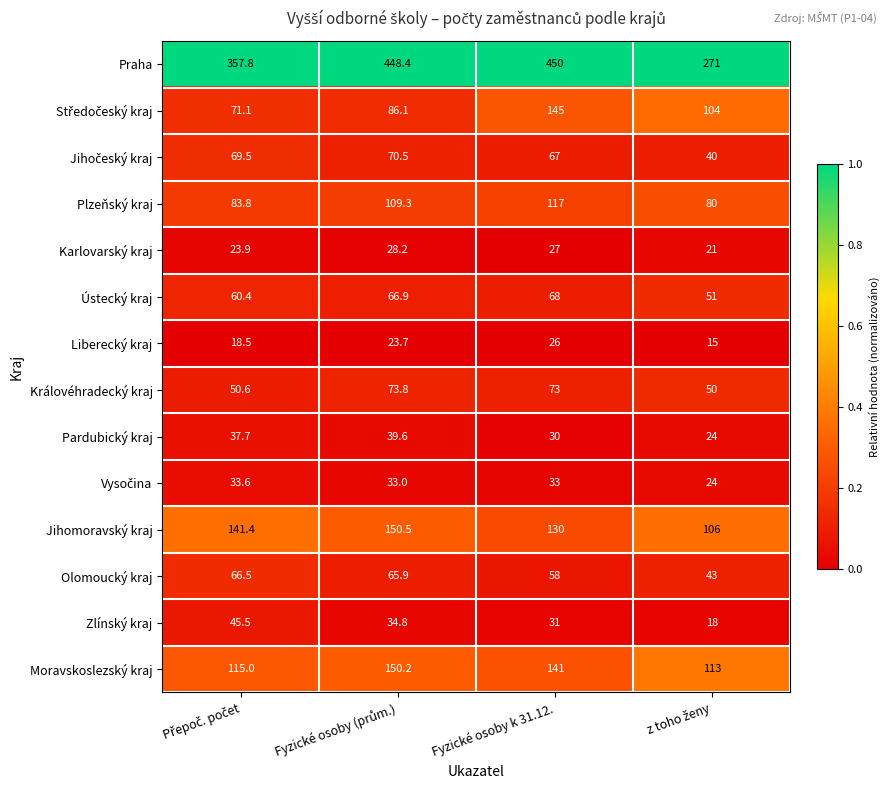

At which category does the chart reach its peak across all series?

Fyzické osoby k 31.12.